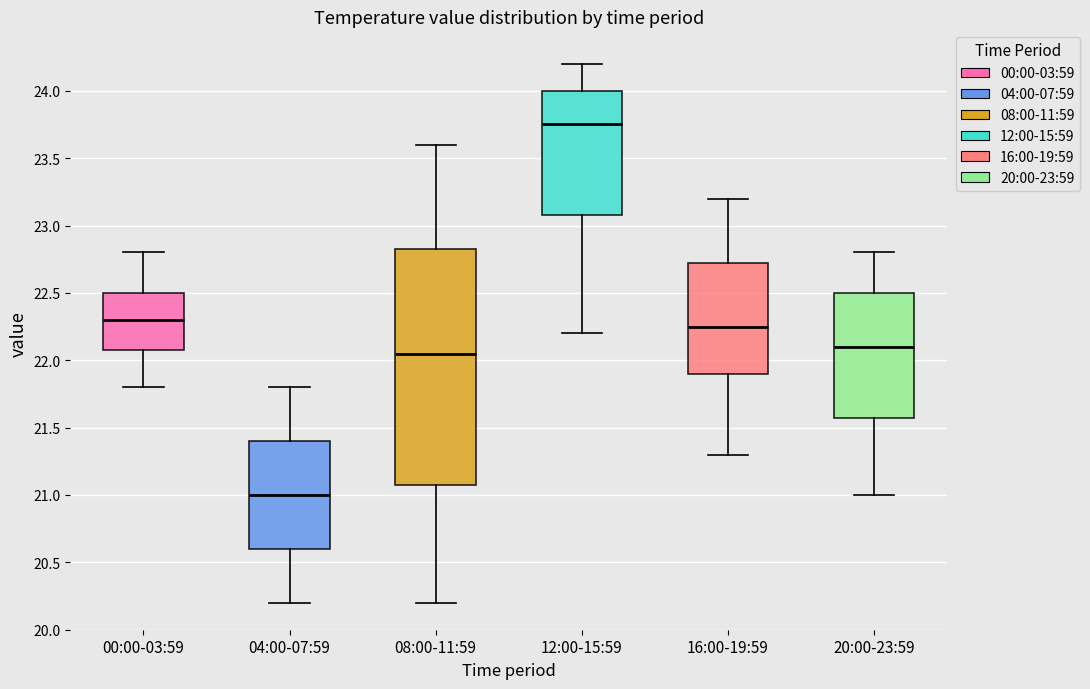

Where is the upper edge of the box for 12:00-15:59 on the y-axis? The values are not printed on the chart, so give them approximately, as read against the axis.

24.00